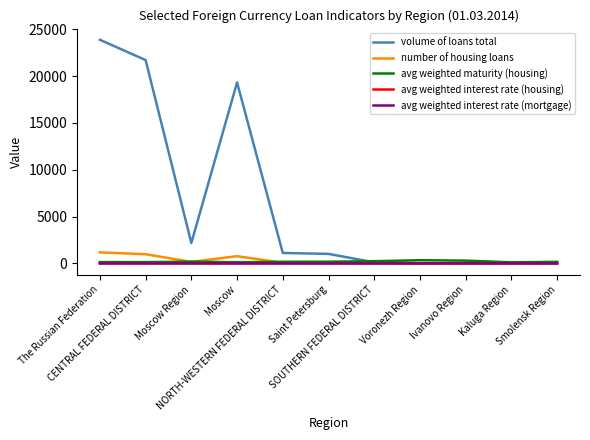

The volume of loans total series shows 19319.0 at Moscow. True or false?

True